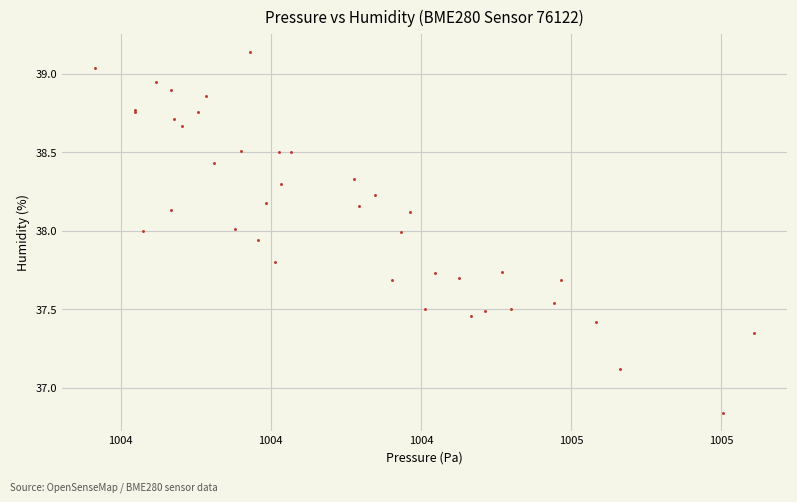

What Y value in the scatter plot is closest to 37?

37.1